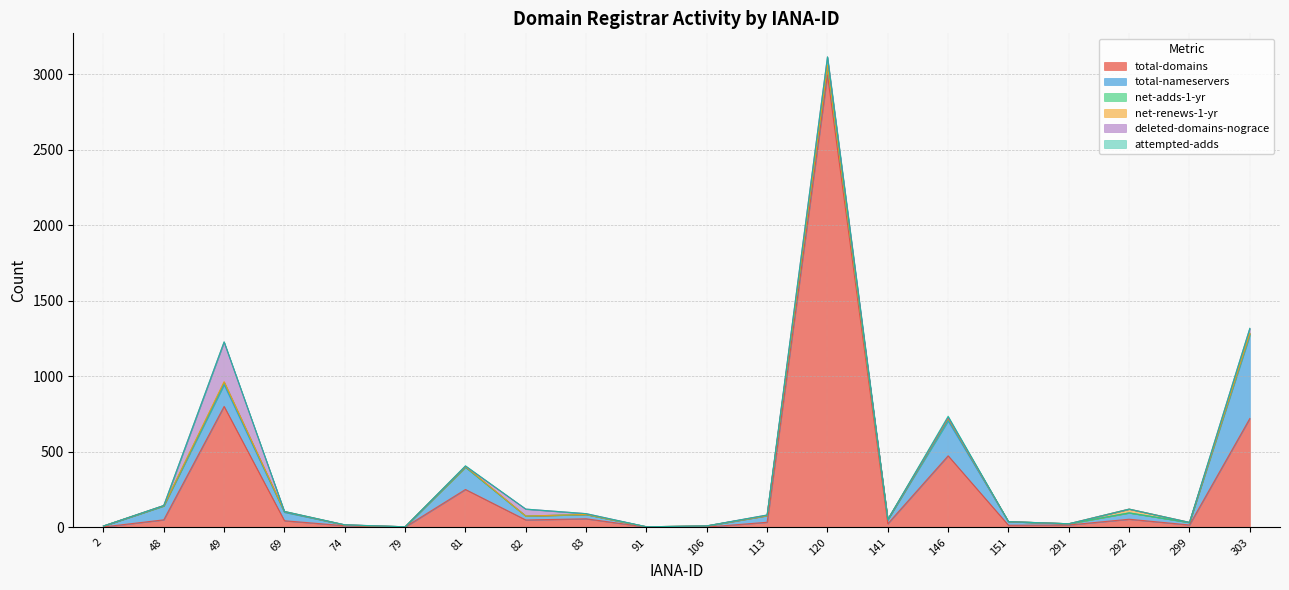

What is the sum of all deleted-domains-nograce values?

413